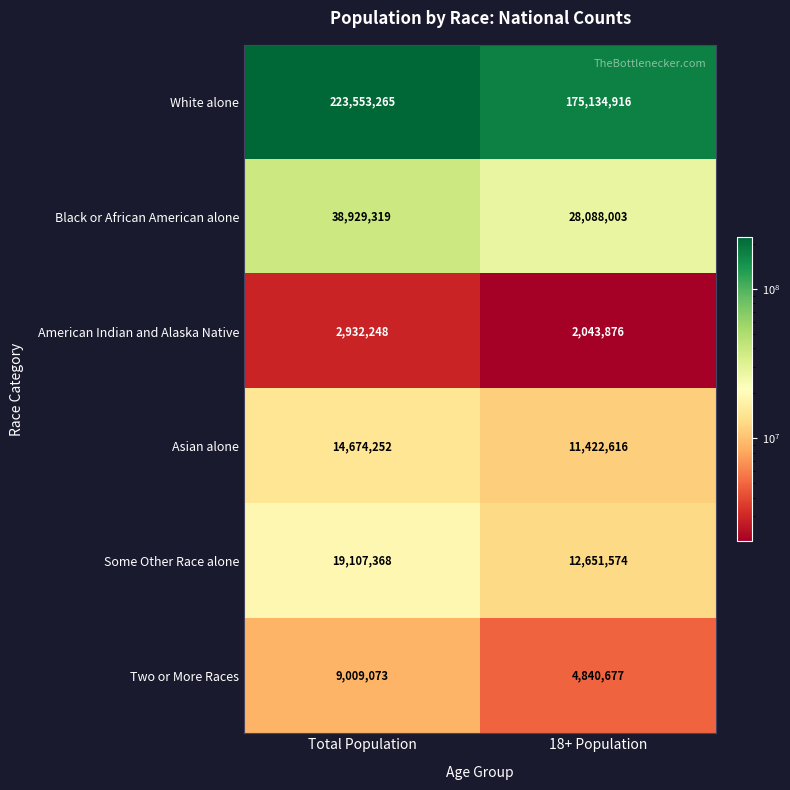

At which category is the sum across all series the highest?

Total Population